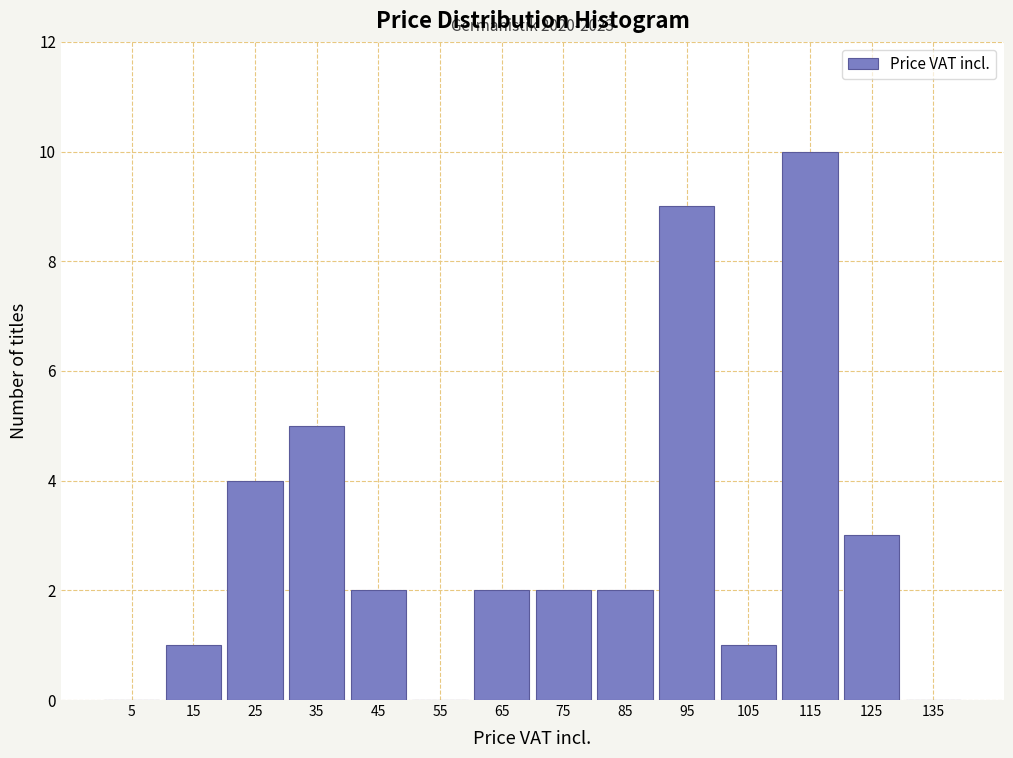

Over which range of the x-axis is the bar tallest?

110 to 120